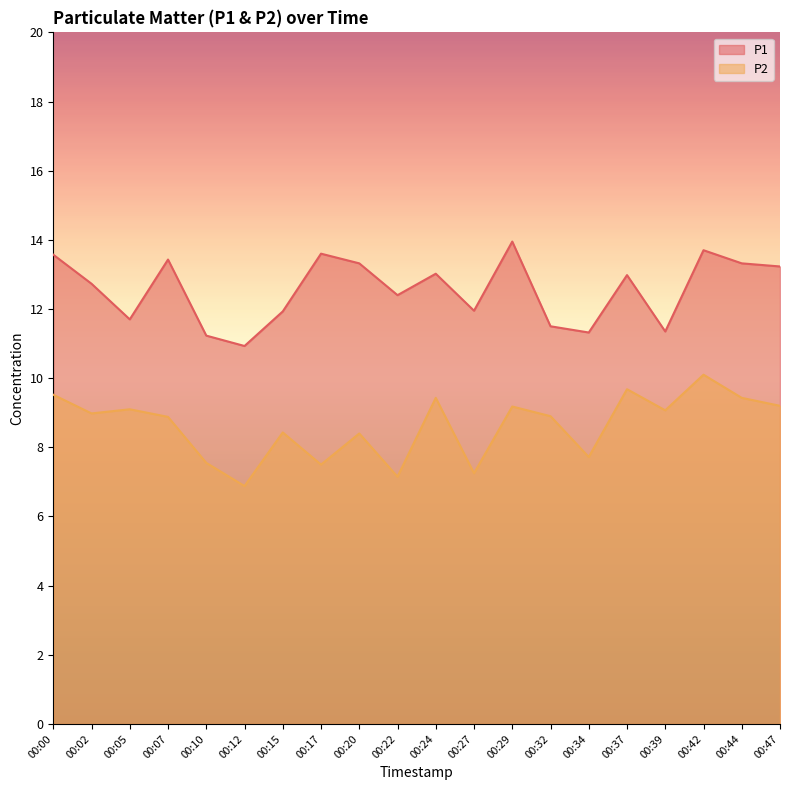

What is the difference between the P2 values at 00:02 and 00:05?

0.1